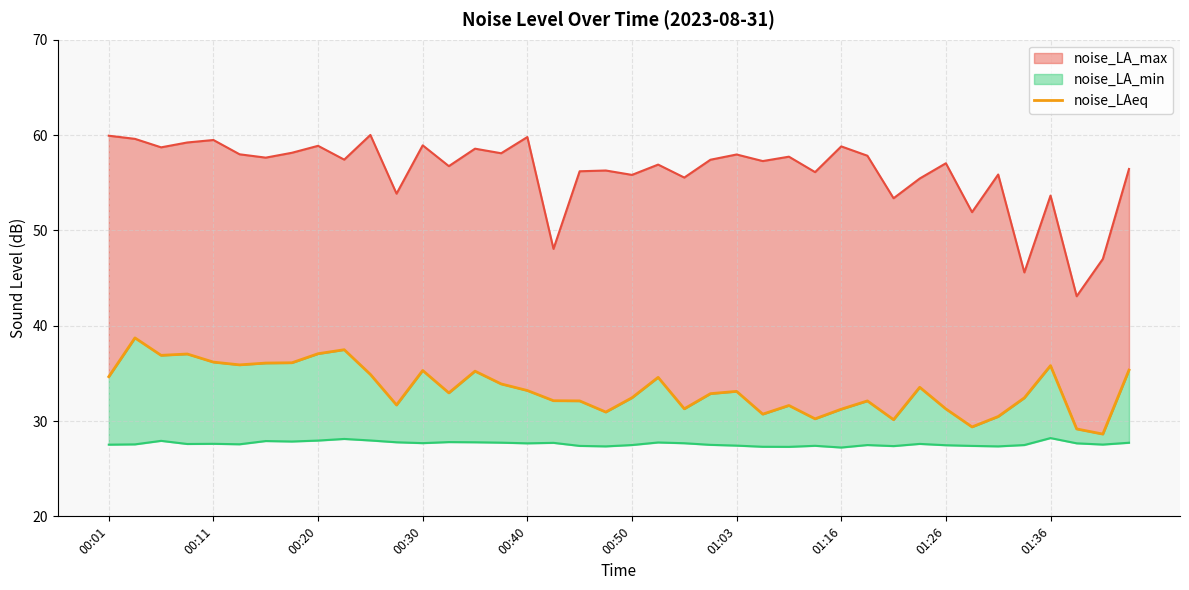

What is the maximum value shown in the chart?

38.7